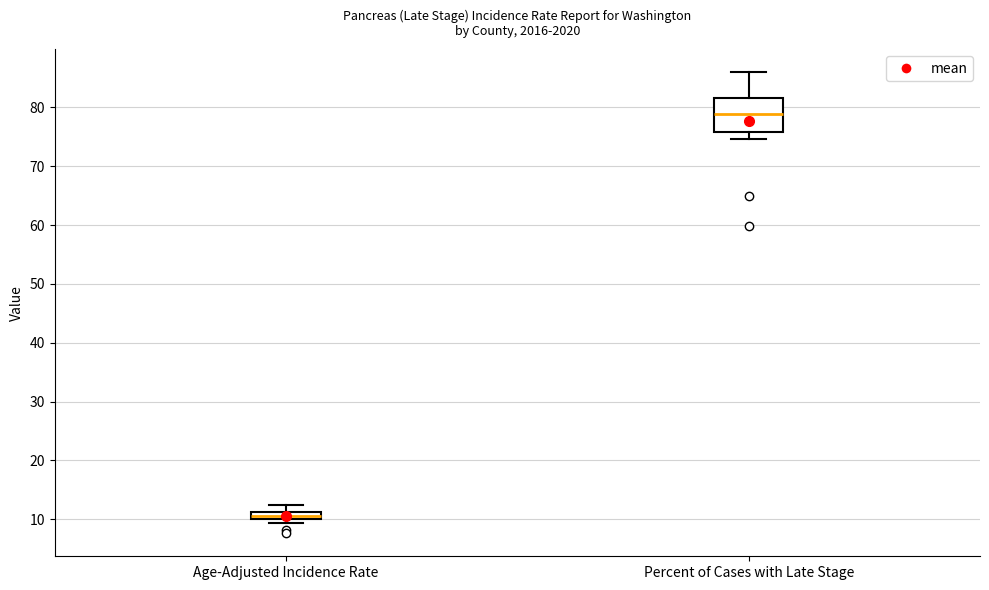

Which box's median line is the lowest?

Age-Adjusted Incidence Rate